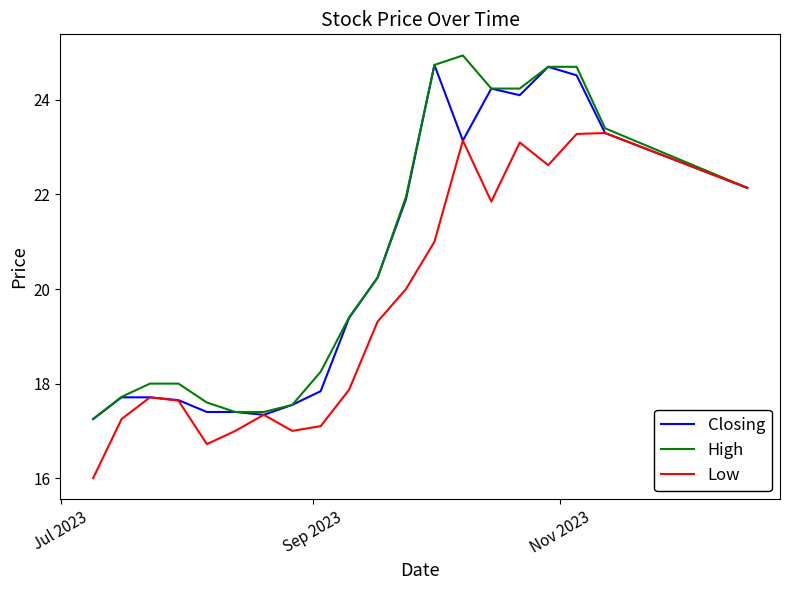

What is the minimum value for Low?

16.0